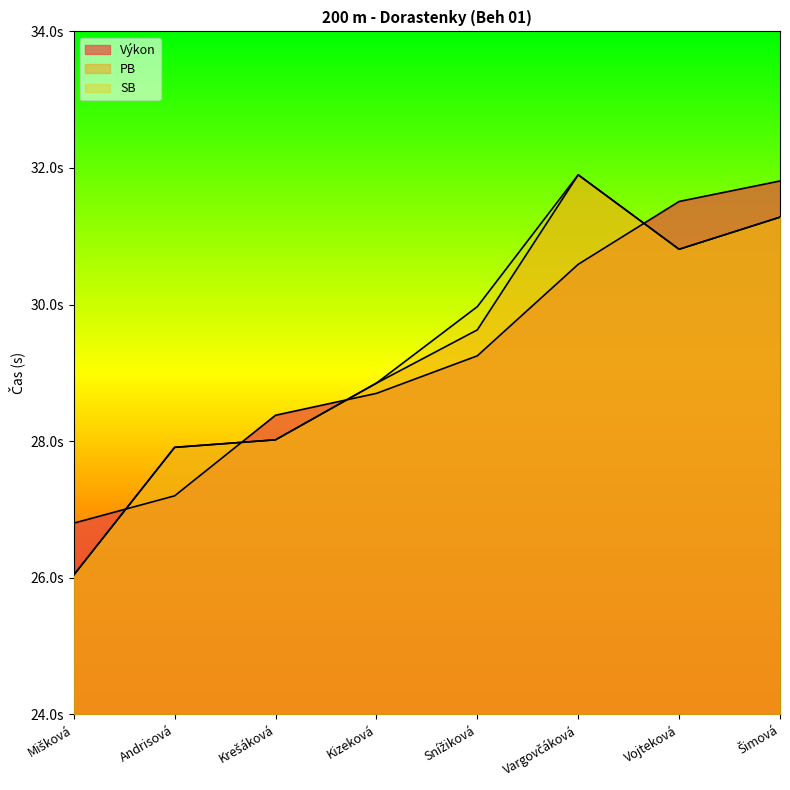

Reading left to right, extract all data points from this chart.

Výkon: 26.8	27.2	28.4	28.7	29.2	30.6	31.5	31.8
PB: 26.0	27.9	28.0	28.9	29.6	31.9	30.8	31.3
SB: 26.0	27.9	28.0	28.9	30.0	31.9	30.8	31.3